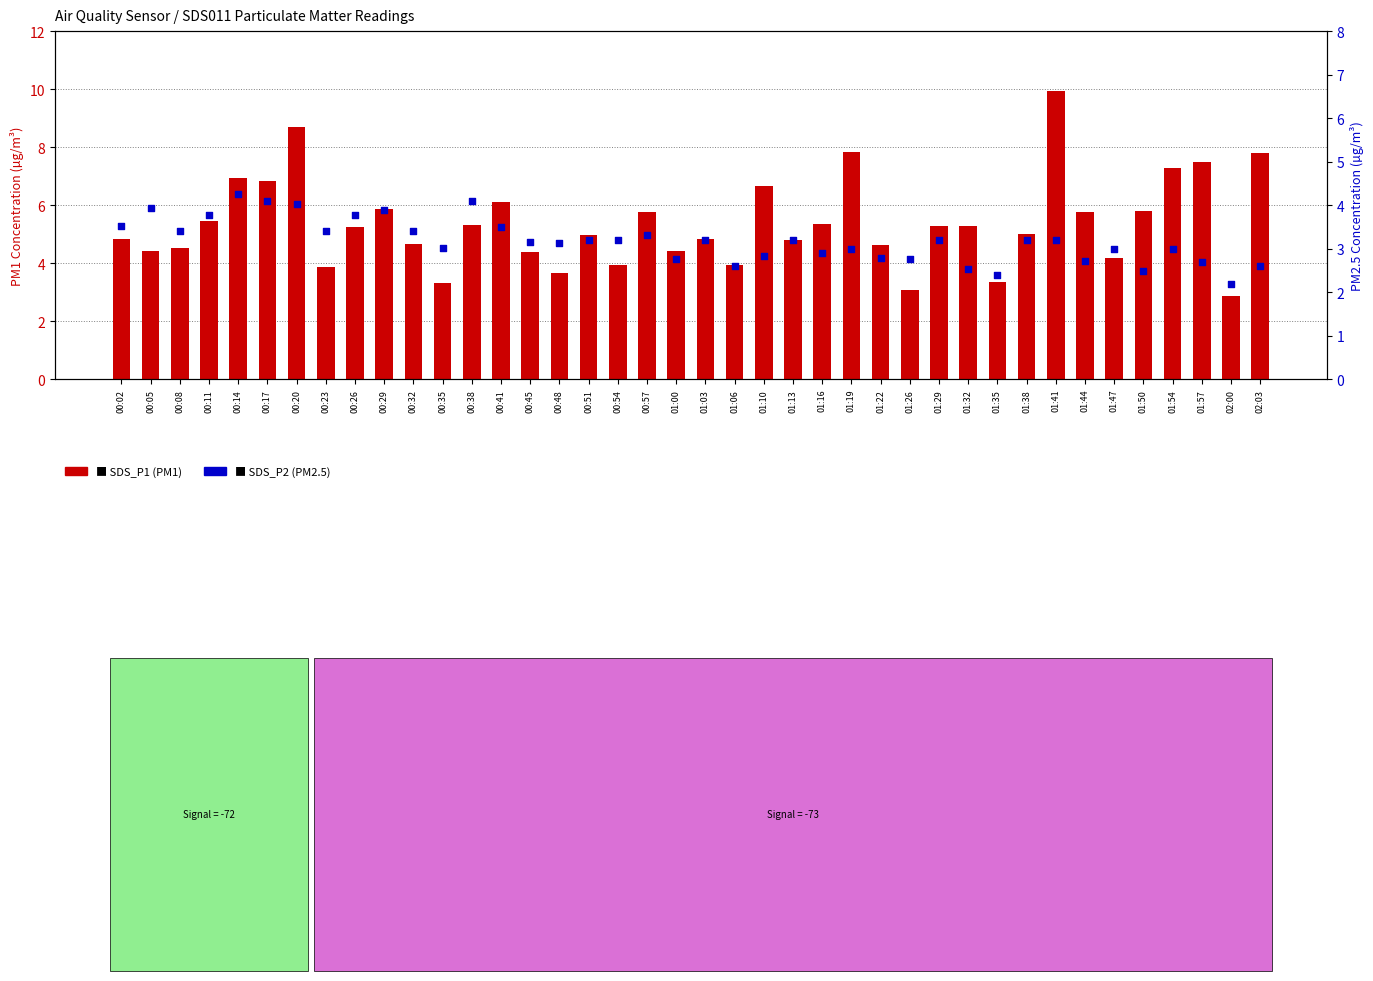

Which series contains the lowest Y value?

SDS_P2 (PM2.5)